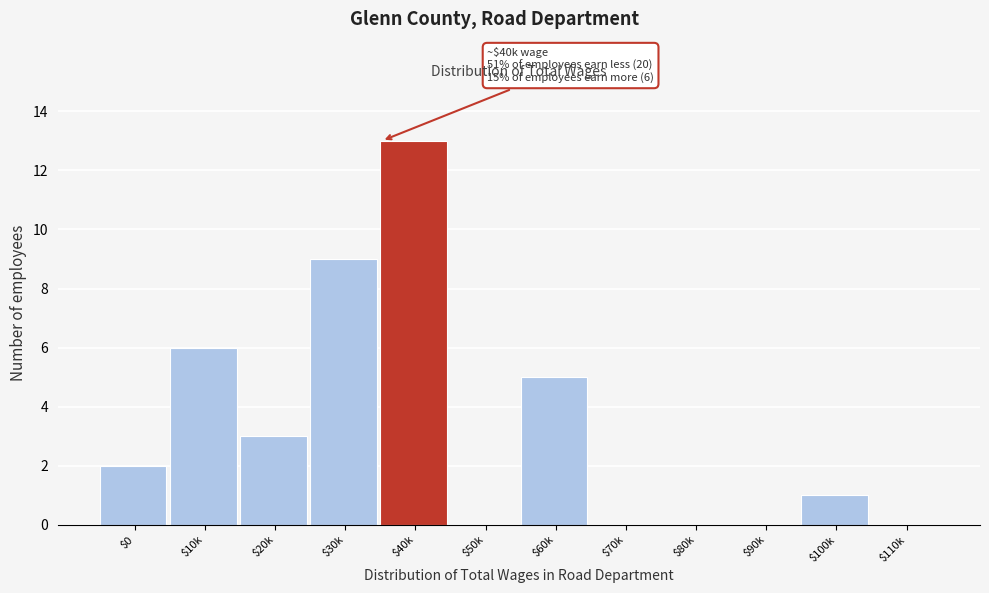

Read the value at $30k, to the nearest 10.

10